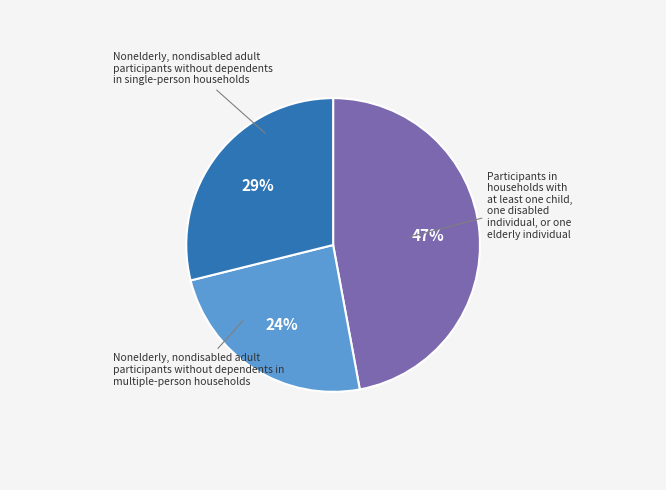

Count the number of slices in the pie.

3